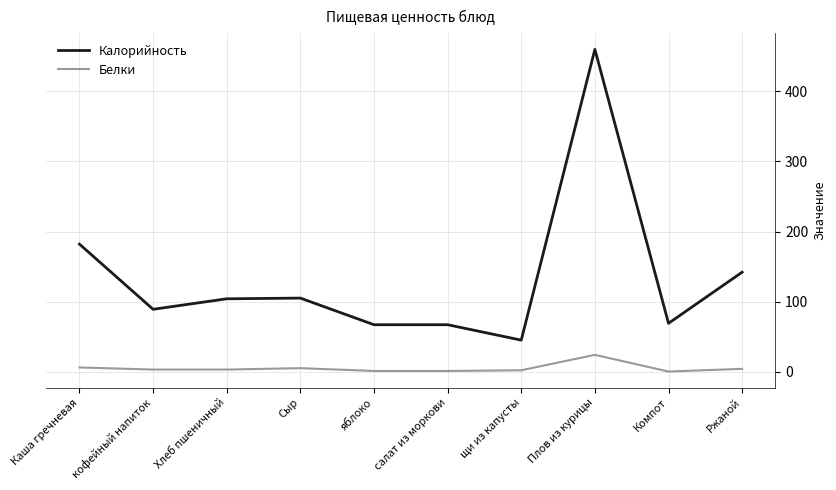

At how many categories does at least one series exceed 185?

1